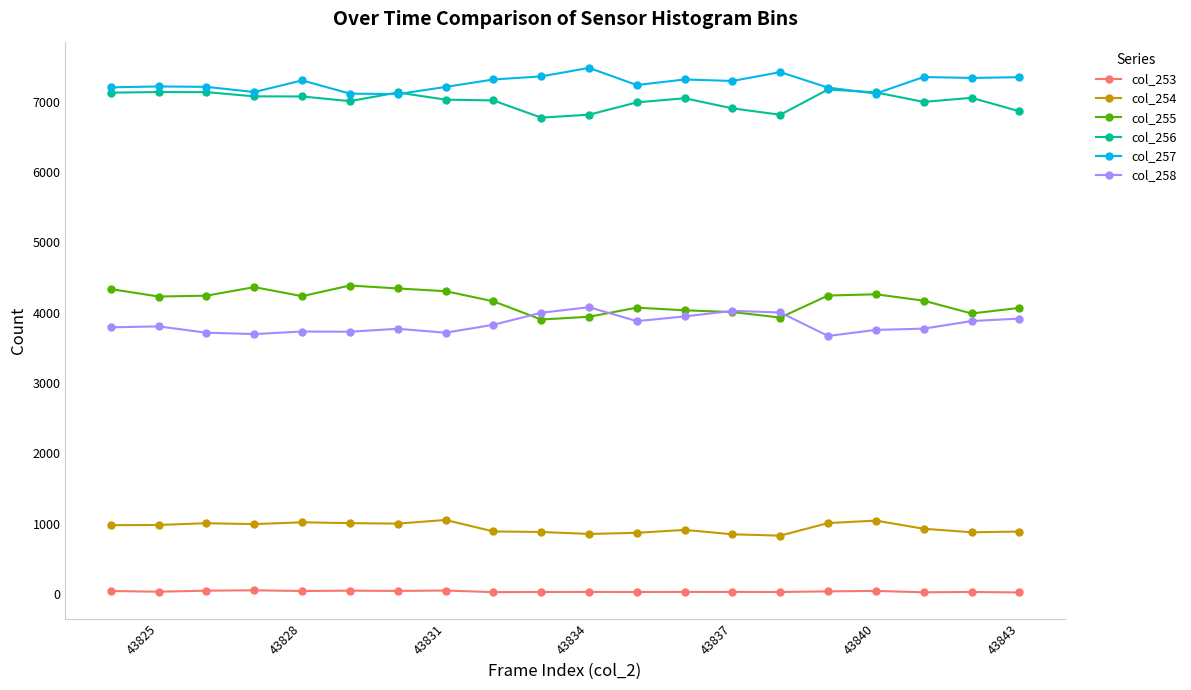

How many data points does each series have?

20